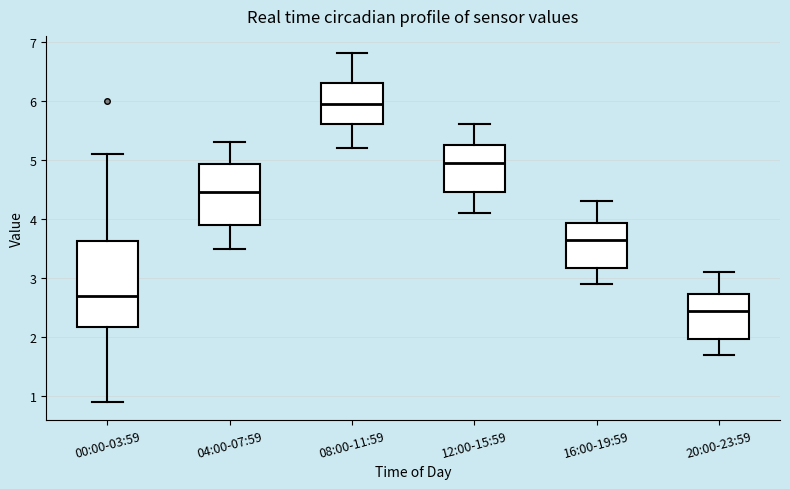

Reading left to right, read every box against the y-axis: the position of its median line, the range the box covers, and the ends of its whiskers. The values are not printed on the chart, so give them approximately, as read against the axis.

00:00-03:59: median 2.7, box 2.2 to 3.6, whiskers 0.9 to 5.1
04:00-07:59: median 4.5, box 3.9 to 4.9, whiskers 3.5 to 5.3
08:00-11:59: median 6.0, box 5.6 to 6.3, whiskers 5.2 to 6.8
12:00-15:59: median 5.0, box 4.5 to 5.3, whiskers 4.1 to 5.6
16:00-19:59: median 3.7, box 3.2 to 3.9, whiskers 2.9 to 4.3
20:00-23:59: median 2.5, box 2.0 to 2.7, whiskers 1.7 to 3.1